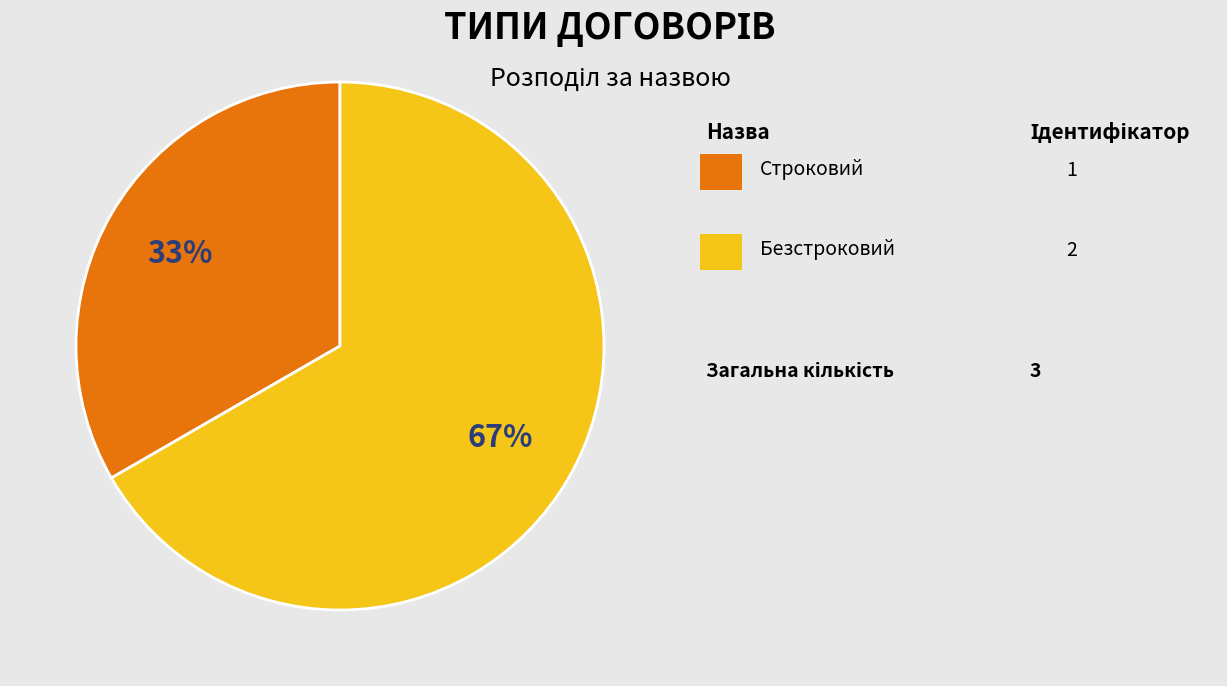

To the nearest percent, what is the average slice percentage?

50%